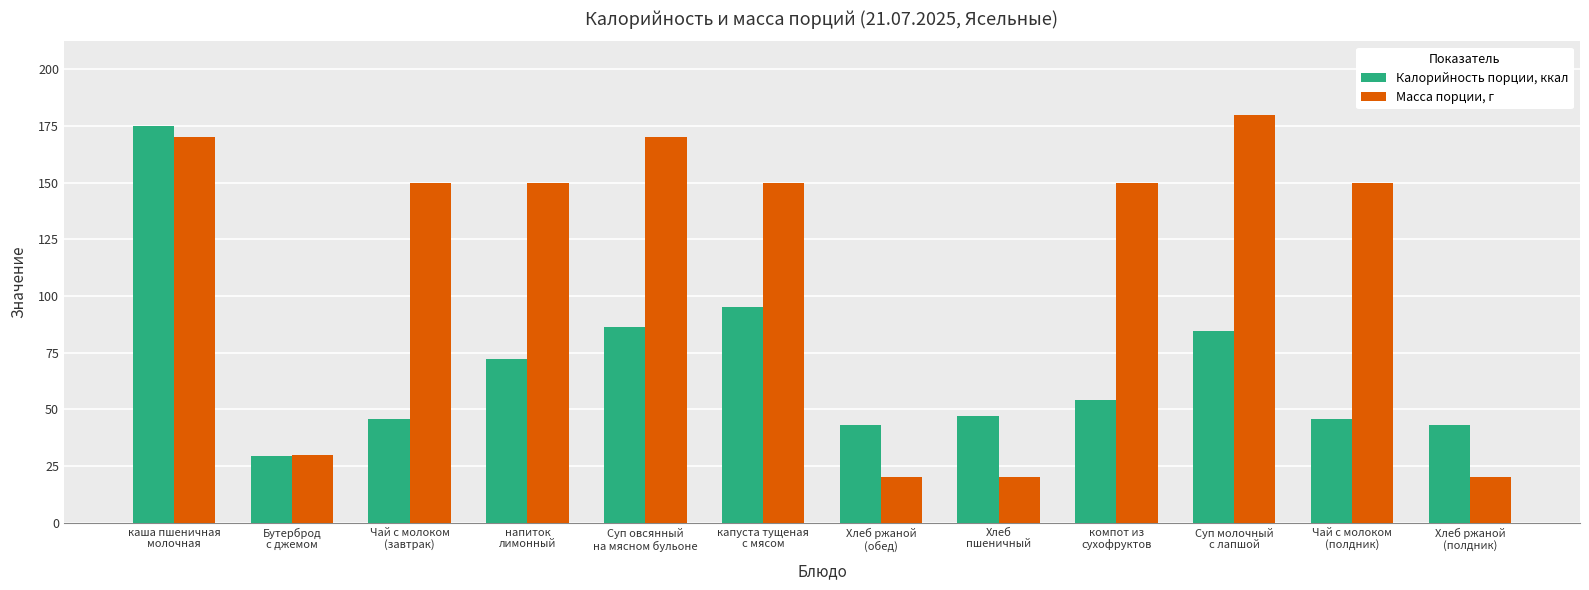

True or false: Масса порции, г has a value of 180.0 at Суп молочный
с лапшой.

True